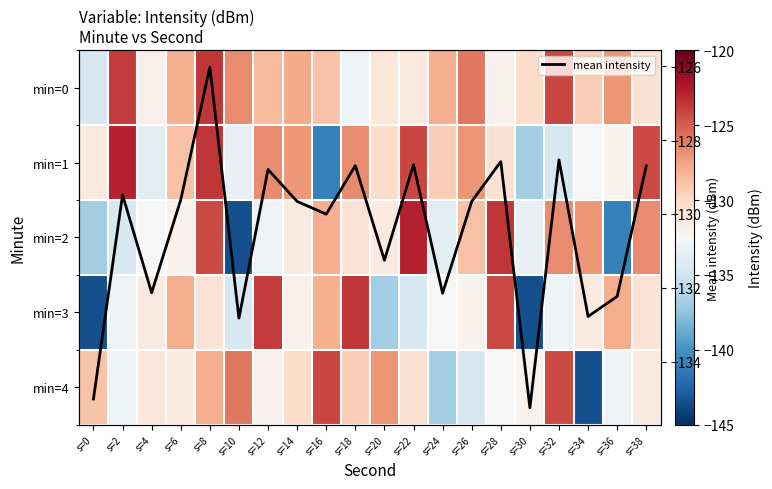

What is the spread (max minus min) of values at s=26?

8.6